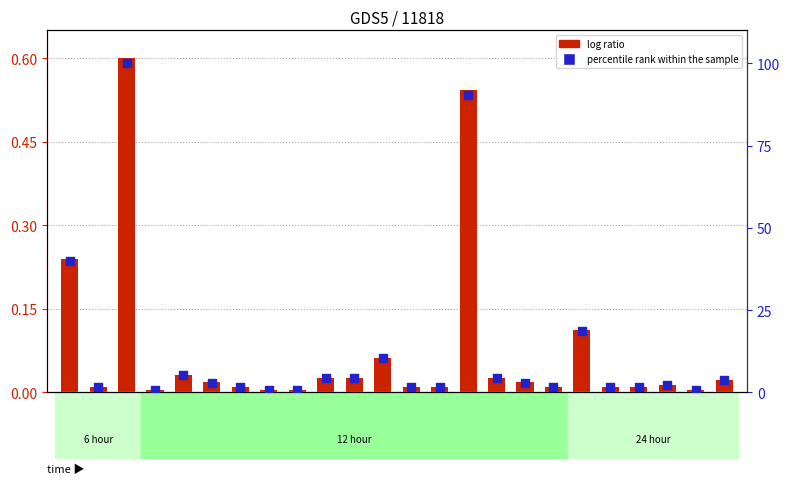

Is the value of log ratio at APED greater than the value of percentile rank within the sample at GMIN?

No